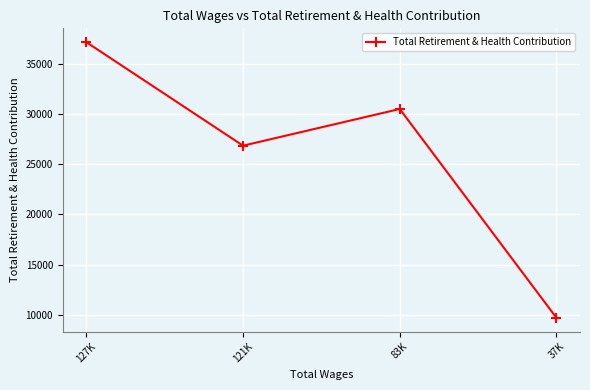

Reading left to right, extract all data points from this chart.

127K=37151	121K=26839	83K=30492	37K=9690